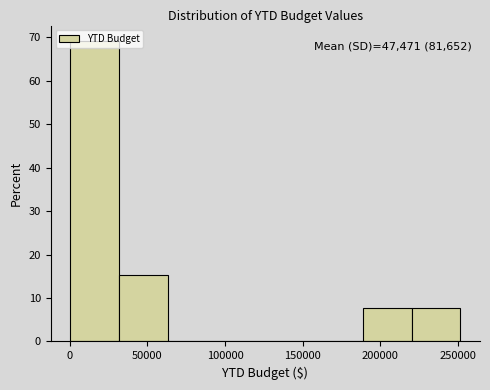

Over which range of the x-axis is the bar tallest?

0 to 30000